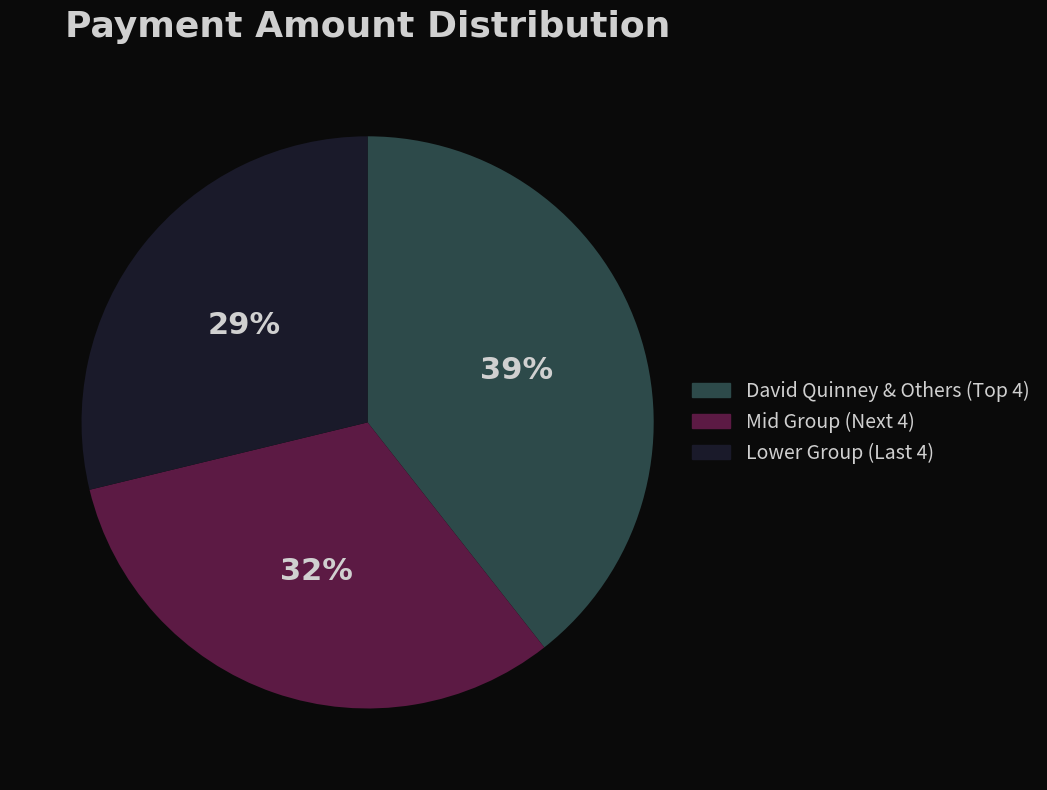

Which slice is the largest?

David Quinney & Others (Top 4)